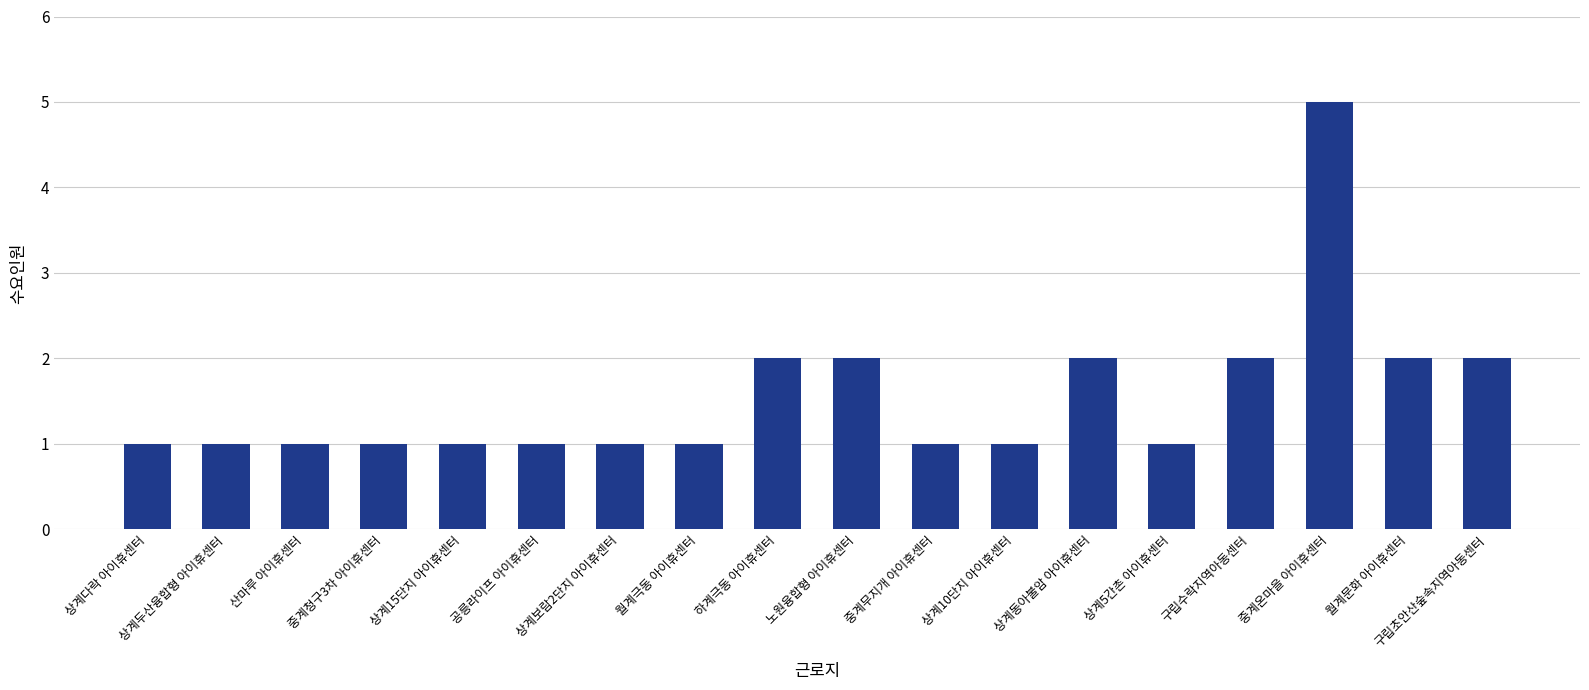

The value at 상계10단지 아이휴센터 is 1. True or false?

True